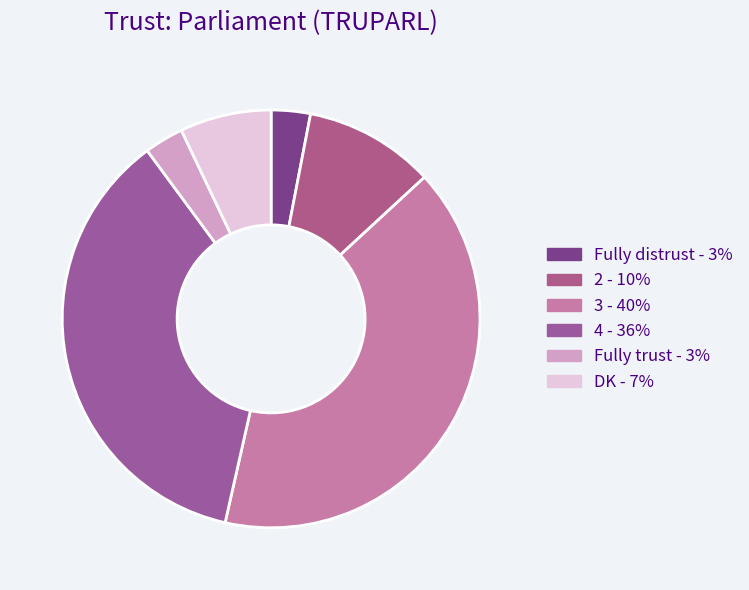

Does Fully trust account for over 50% of the chart?

No